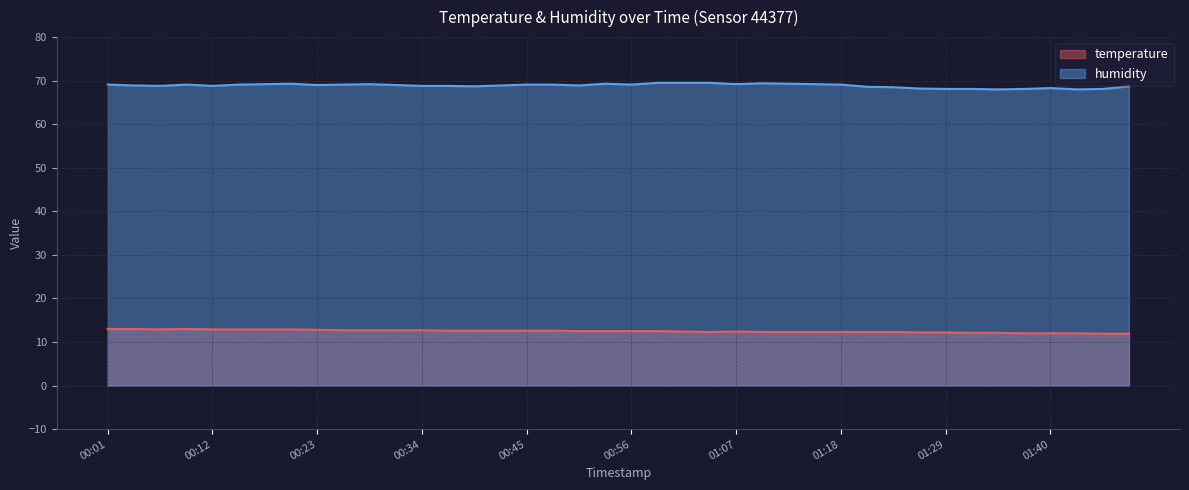

What is the value of the temperature point at the 31st from the left?

12.3